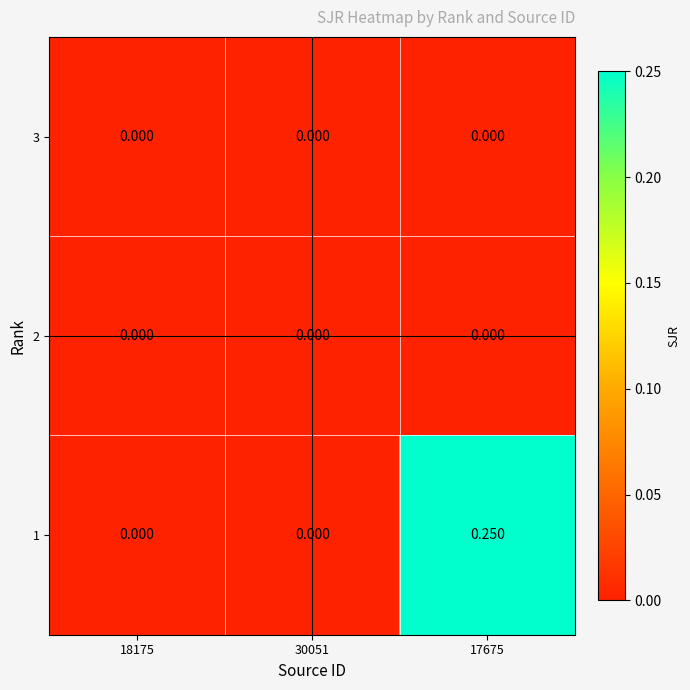

Is the value of 1 at 17675 greater than the value of 2 at 30051?

Yes